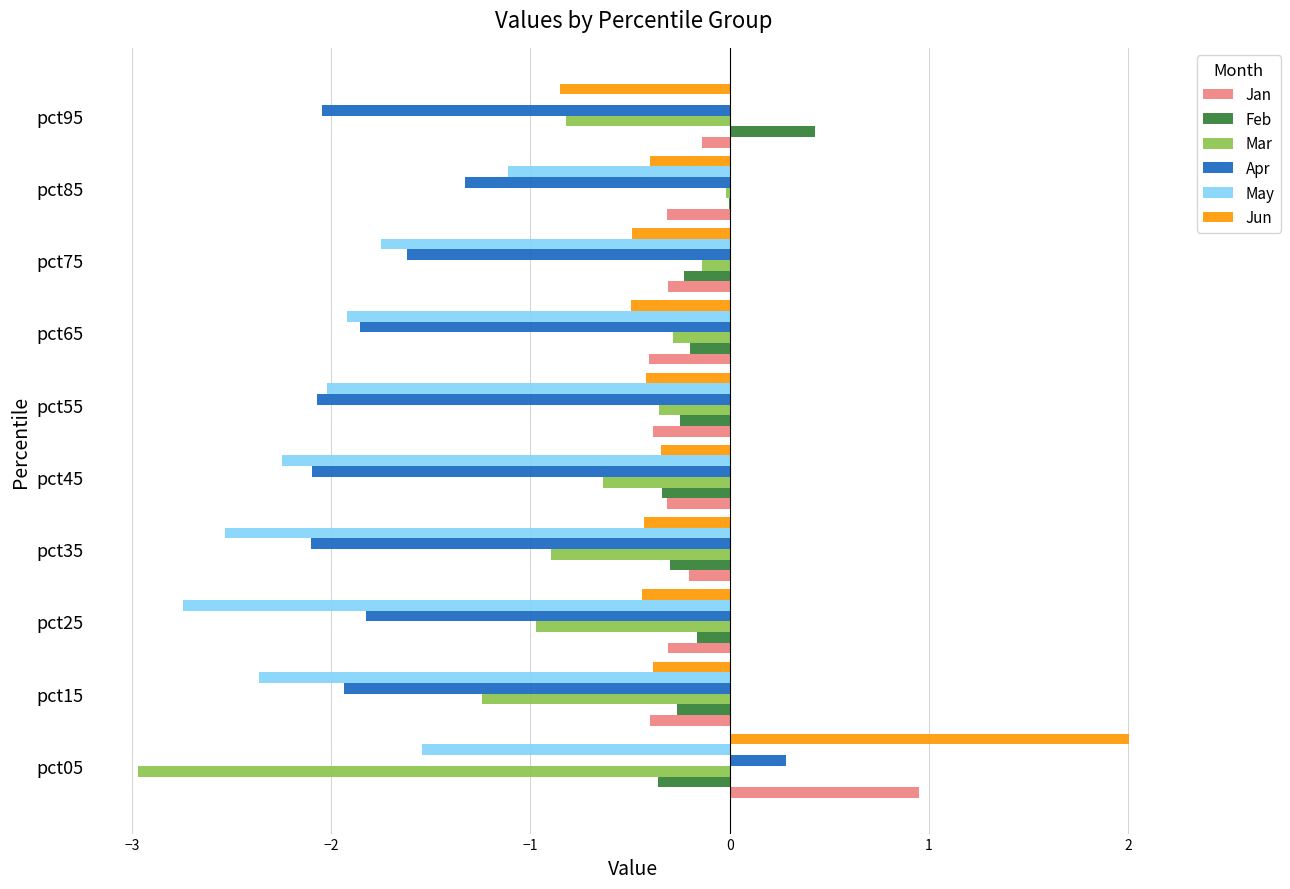

What is the maximum value shown in the chart?

2.0